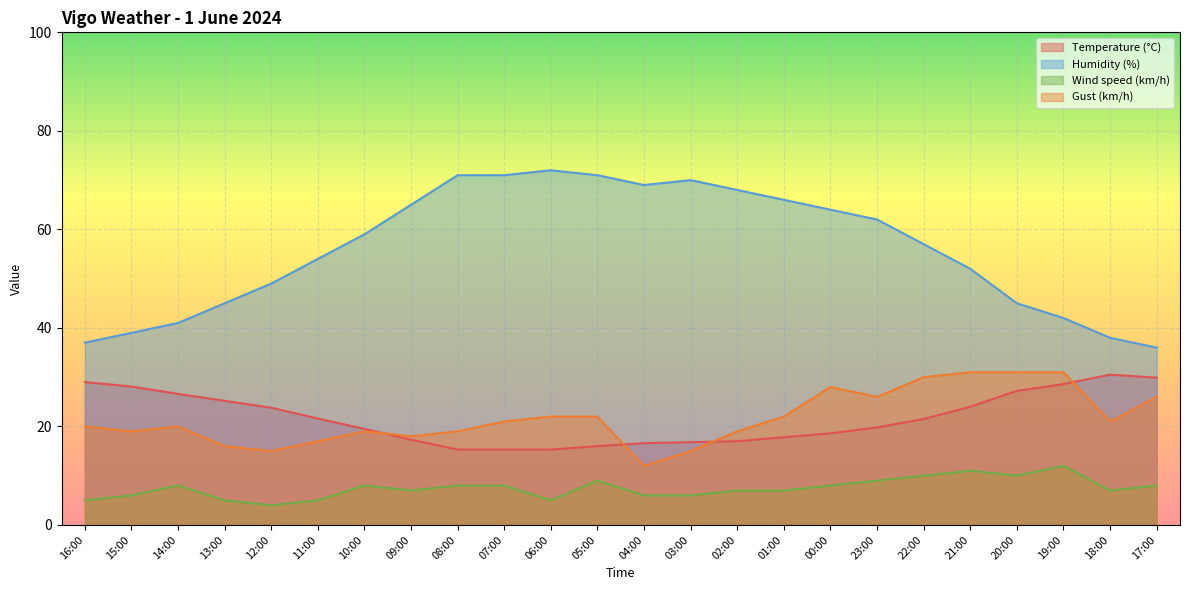

How many lines are shown in the chart?

4